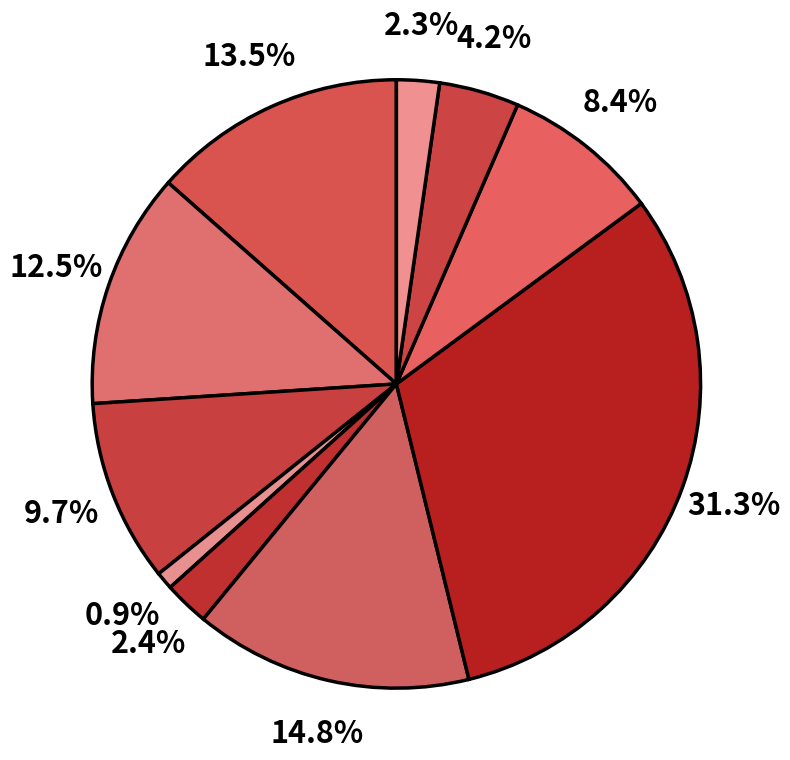

How many segments does this pie chart have?

10